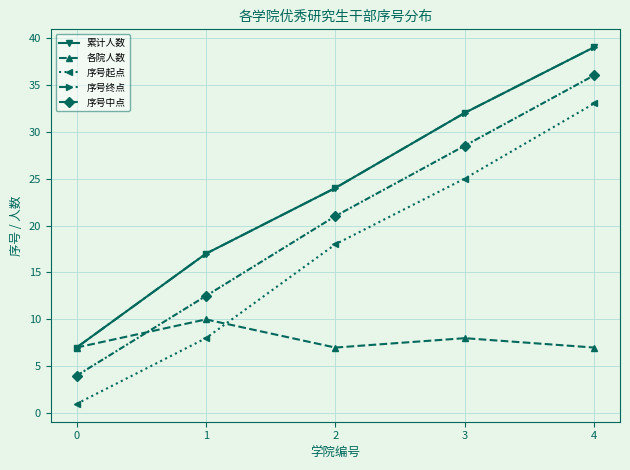

Is this an area chart (filled region under the line)?

No